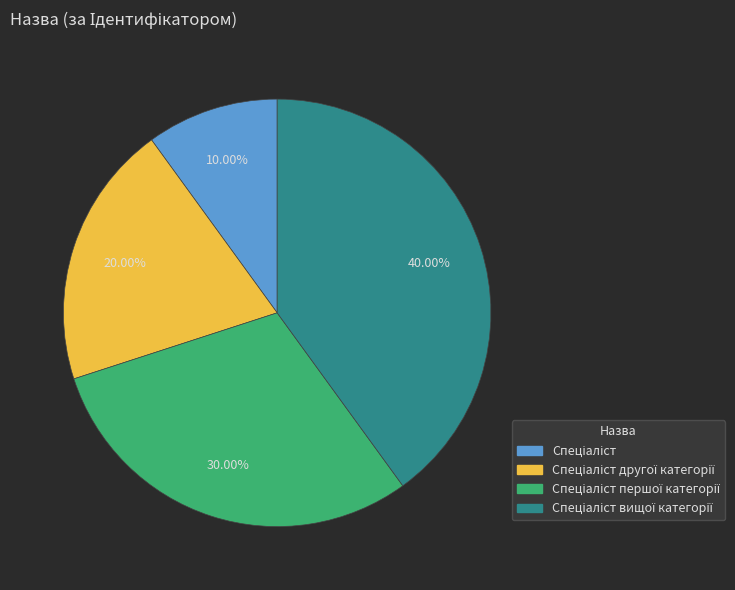

Does any single category account for the majority?

No